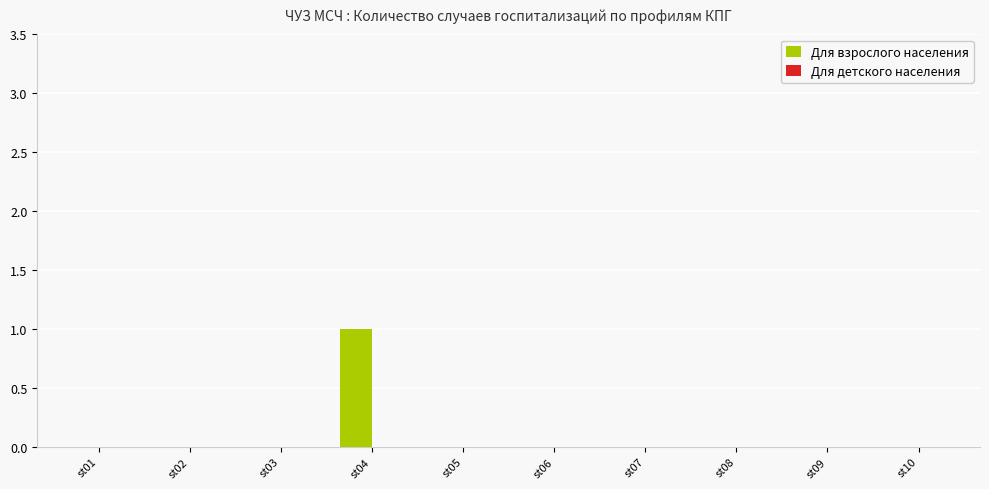

True or false: the data shows 0 at st06.

True